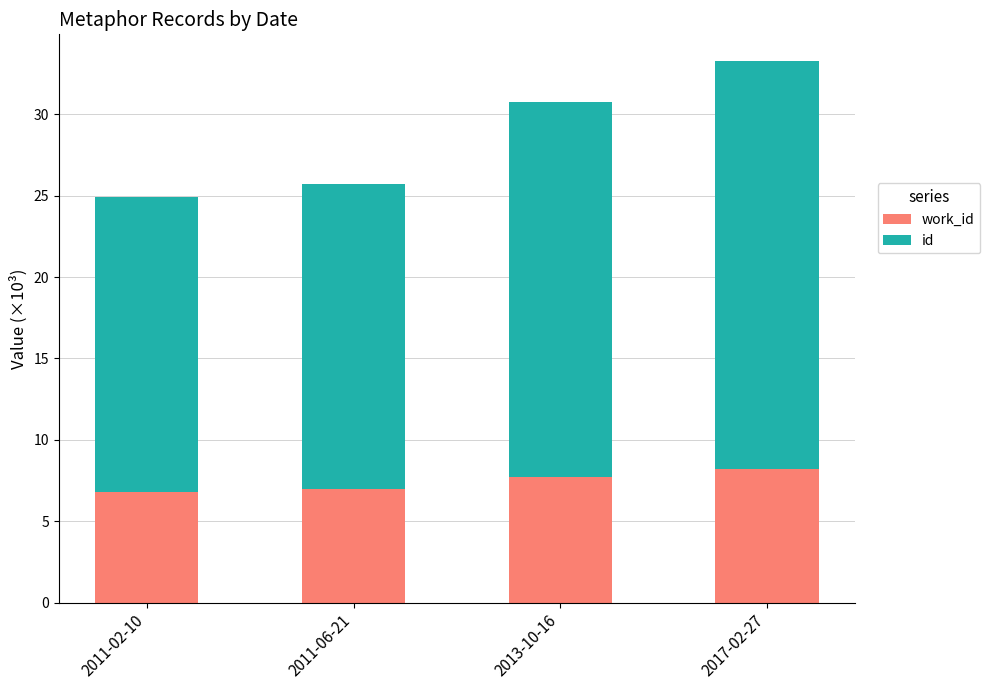

Does the chart contain any negative values?

No